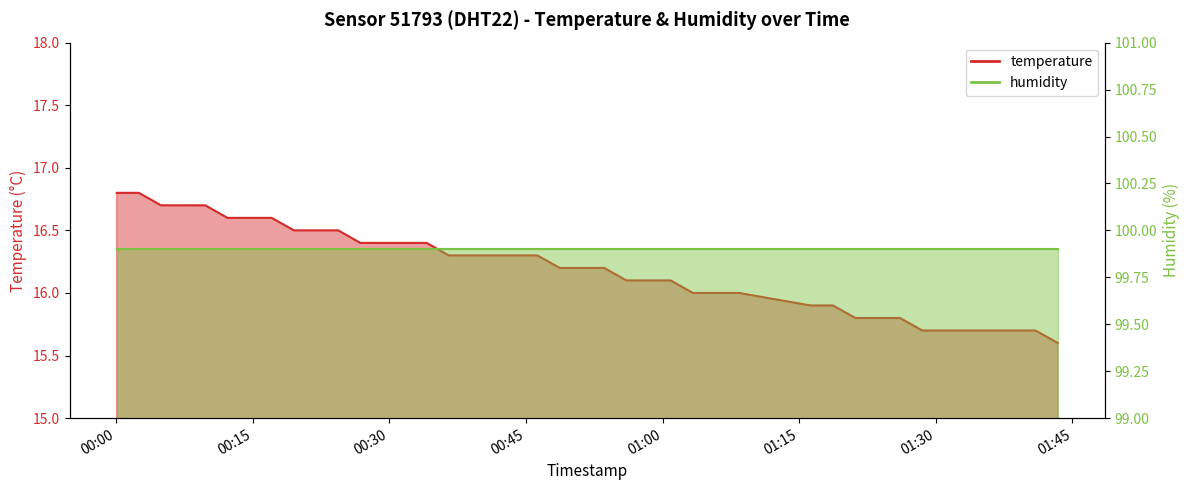

What is the value of the 22nd point from the left?

16.2